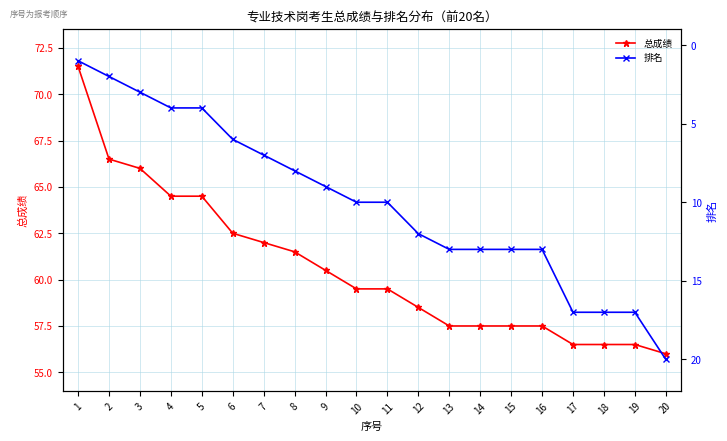

What is the difference between the maximum and minimum values in the 排名 series?

19.0